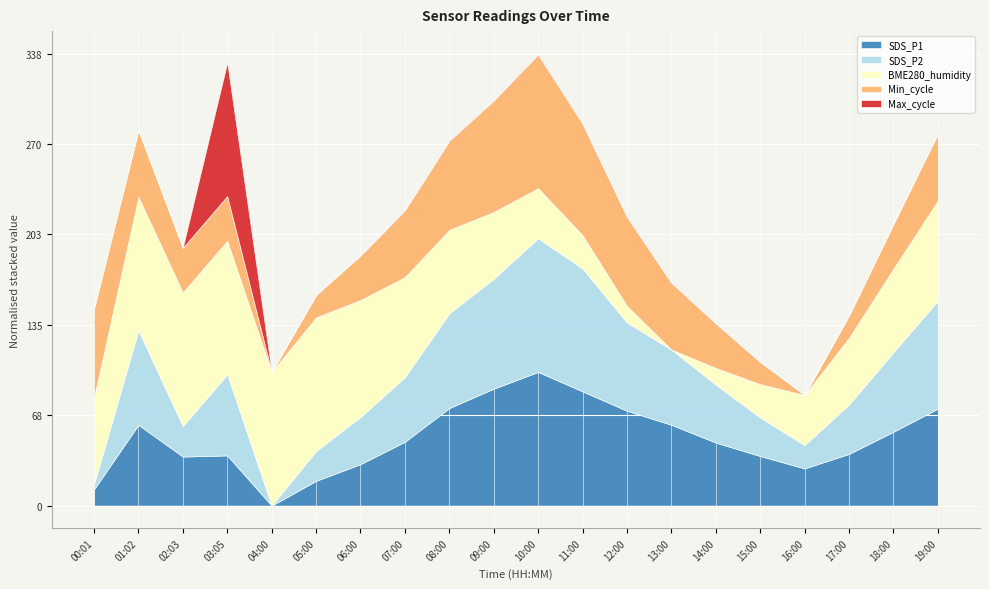

True or false: SDS_P1 has a value of 125.0 at 08:00.

False